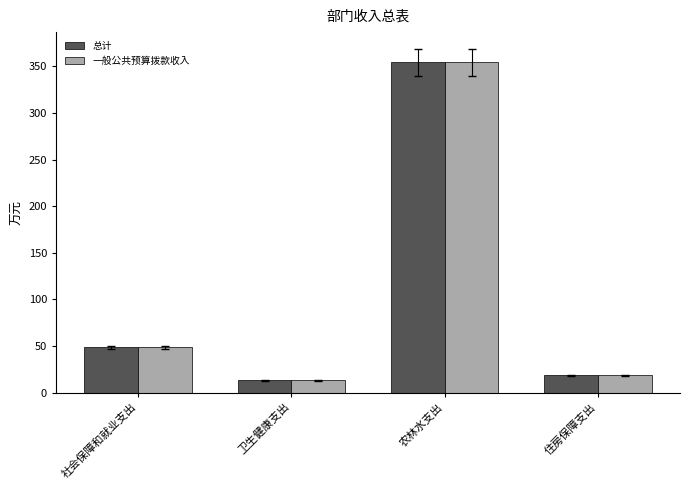

Where does the 总计 series first go above 48?

社会保障和就业支出